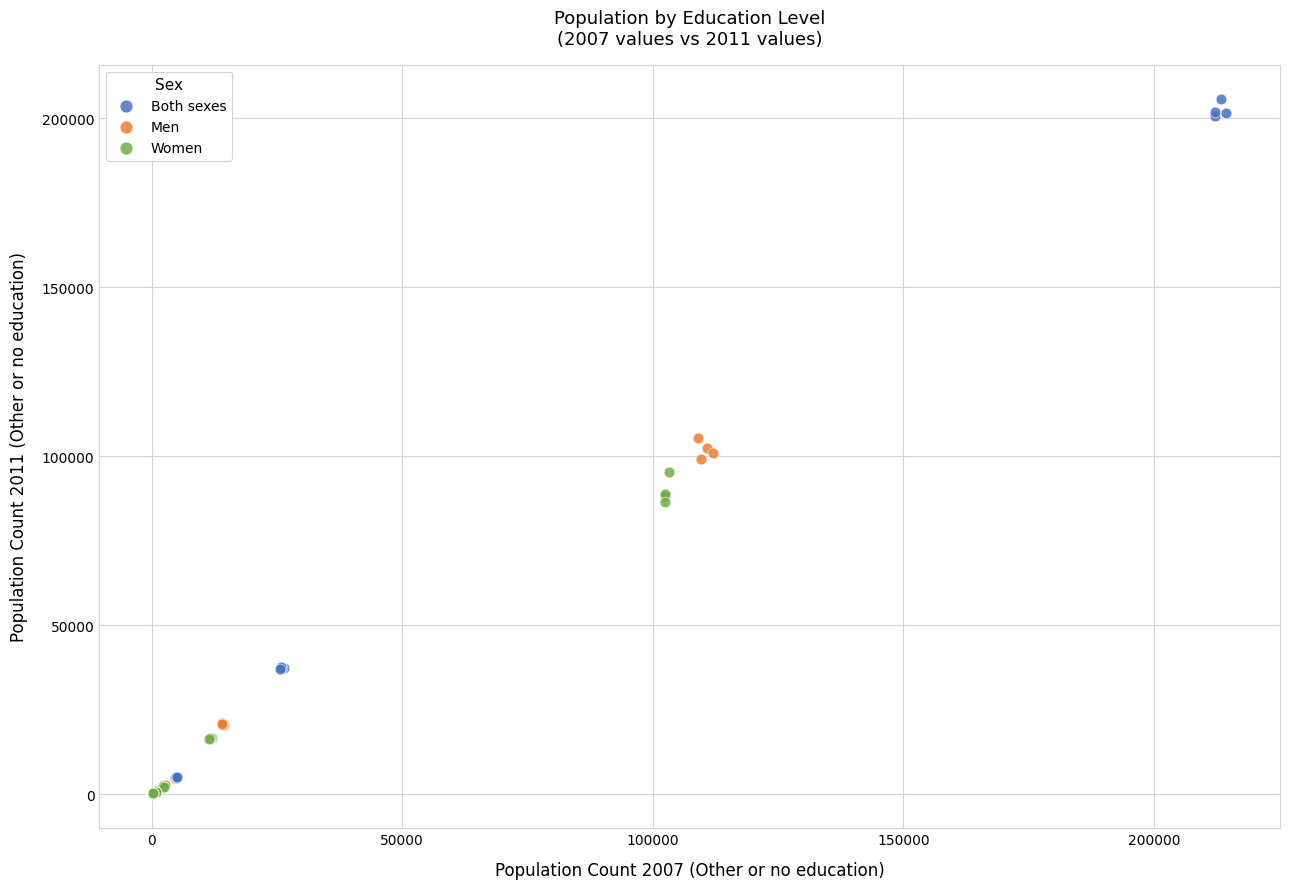

Which series has the largest Y range (max minus min)?

Both sexes